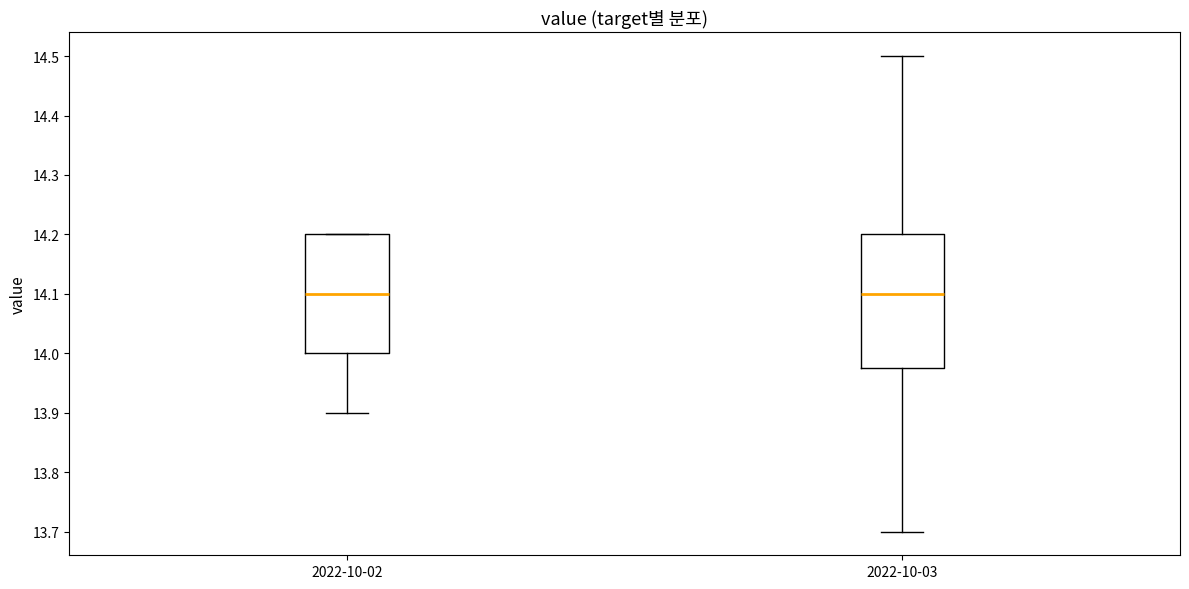

Reading left to right, read every box against the y-axis: the position of its median line, the range the box covers, and the ends of its whiskers. The values are not printed on the chart, so give them approximately, as read against the axis.

2022-10-02: median 14.10, box 14.00 to 14.20, whiskers 13.90 to 14.20
2022-10-03: median 14.10, box 13.98 to 14.20, whiskers 13.70 to 14.50